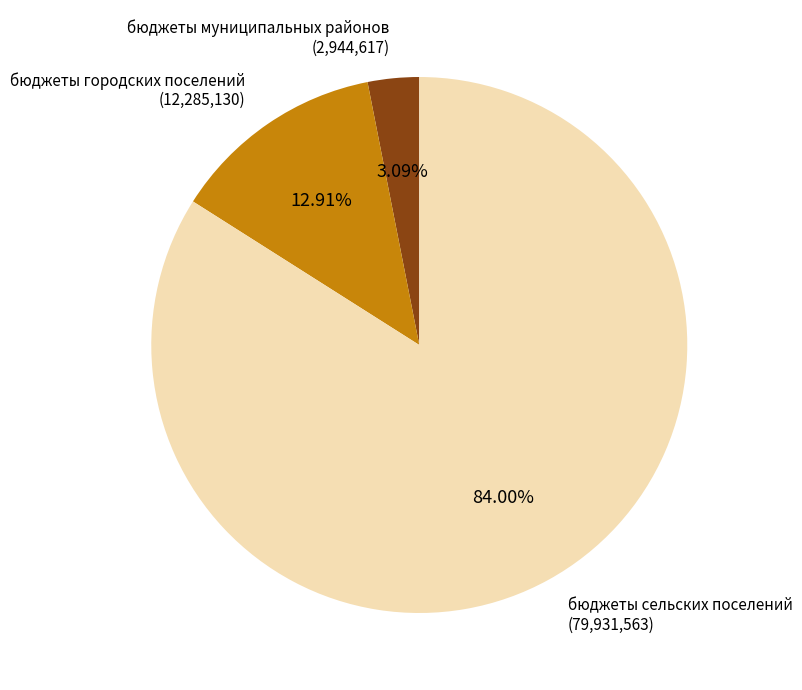

What percentage is the бюджеты сельских поселений slice, to the nearest percent?

84%